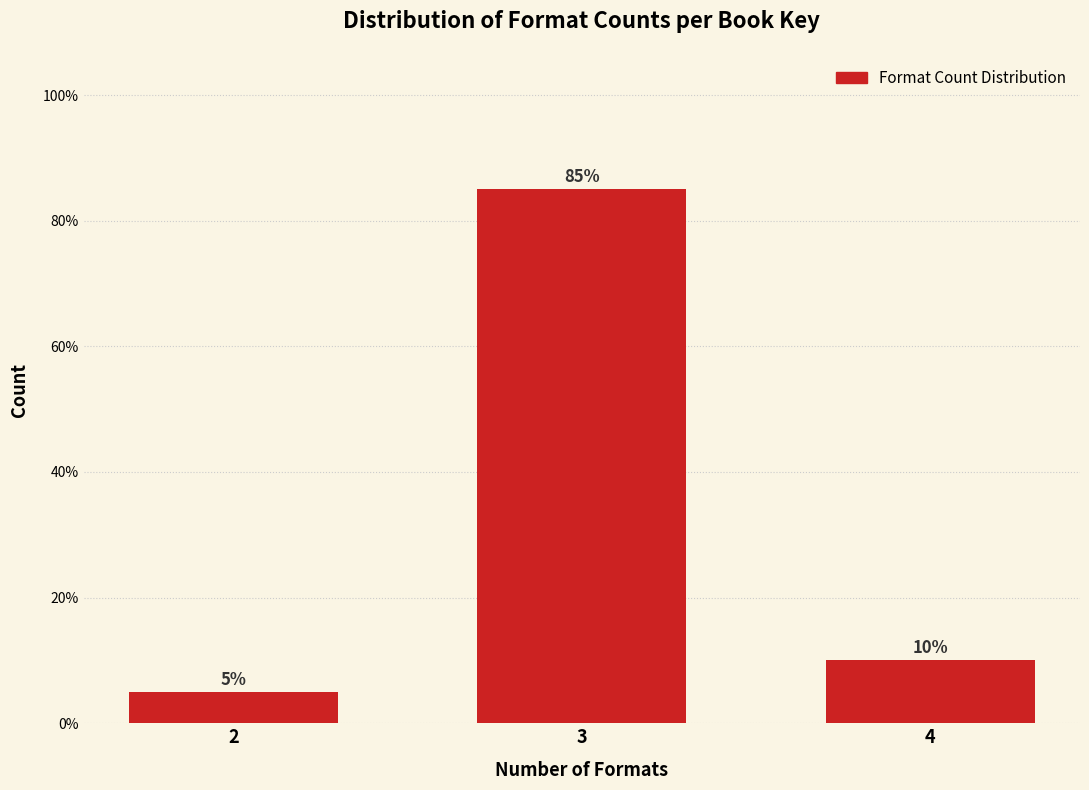

Reading left to right, transcribe all the data shown in this chart.

2=5	3=85	4=10